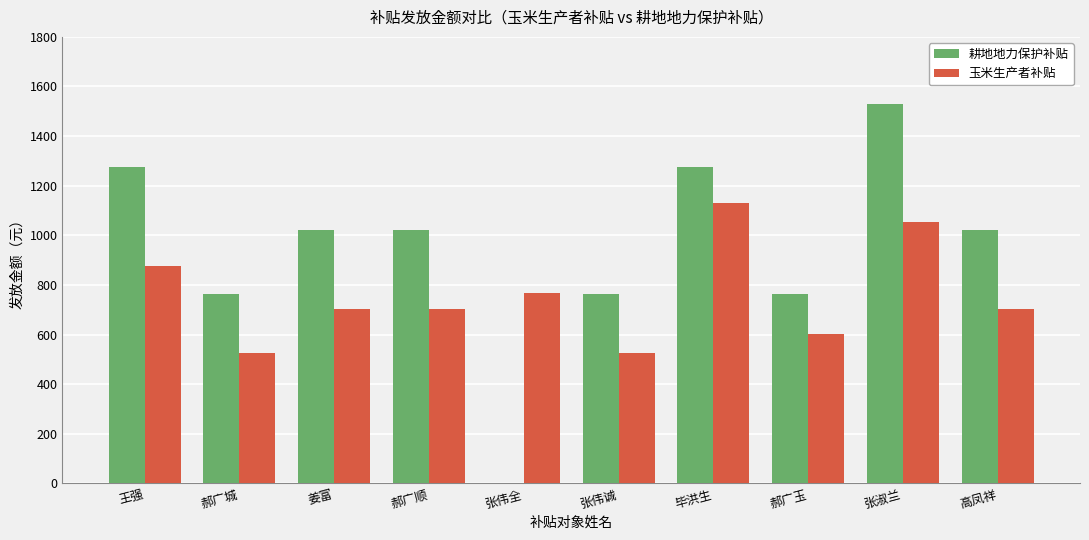

Which series has the widest spread of values?

耕地地力保护补贴